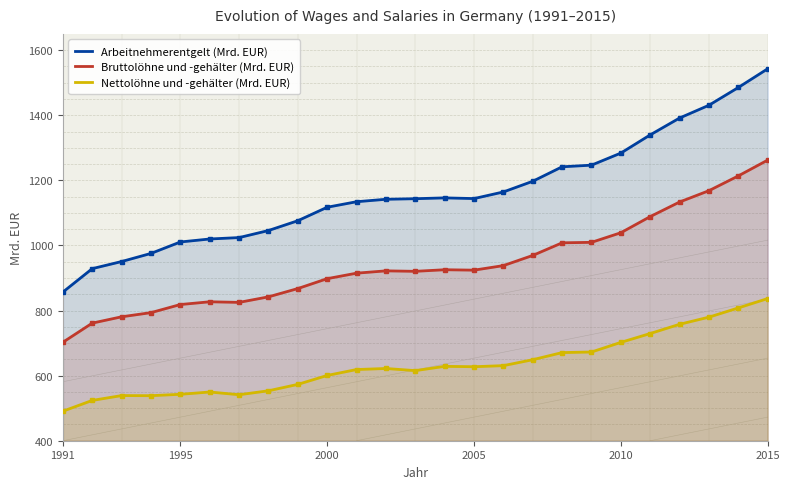

What is the sum of all Arbeitnehmerentgelt (Mrd. EUR) values?

29039.1